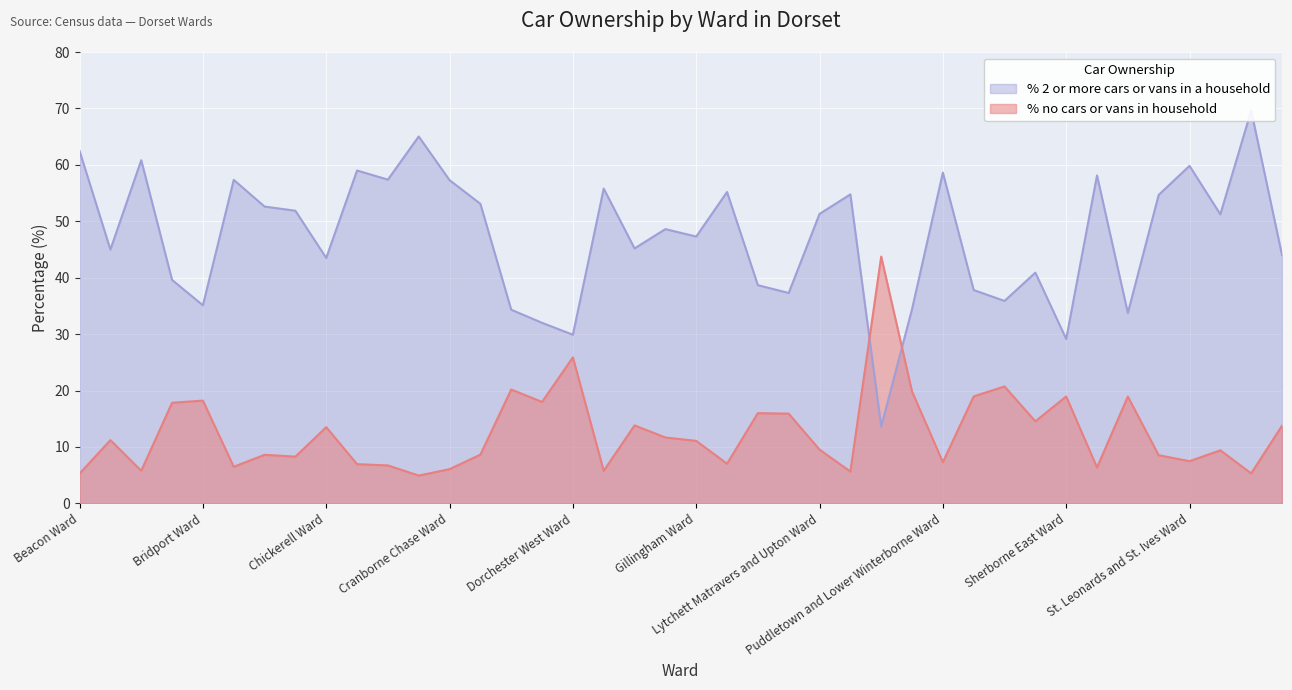

At which category does % 2 or more cars or vans in a household reach its first local peak?

Blackmore Vale